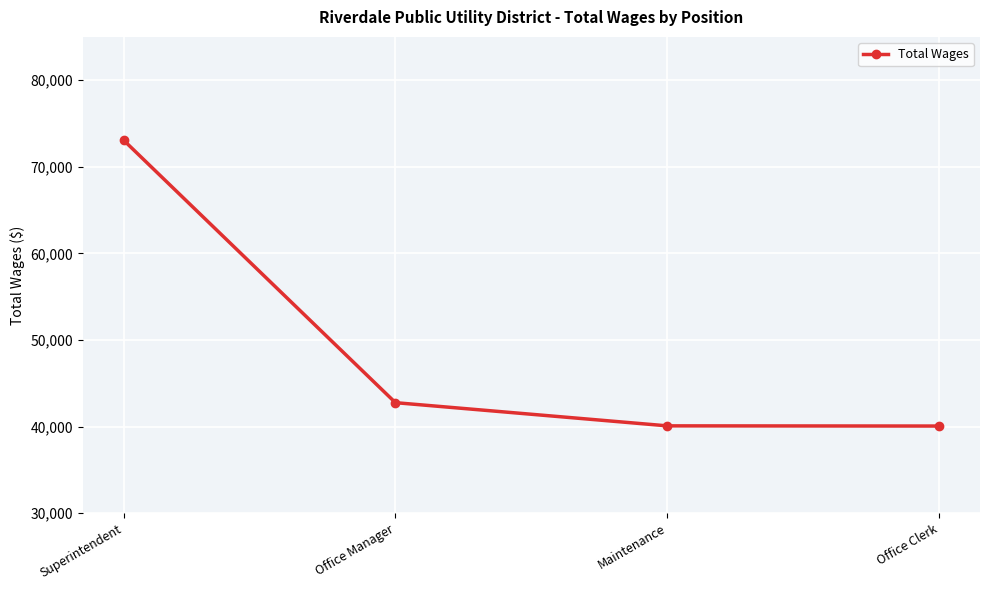

What is the difference between the maximum and minimum values?

33021